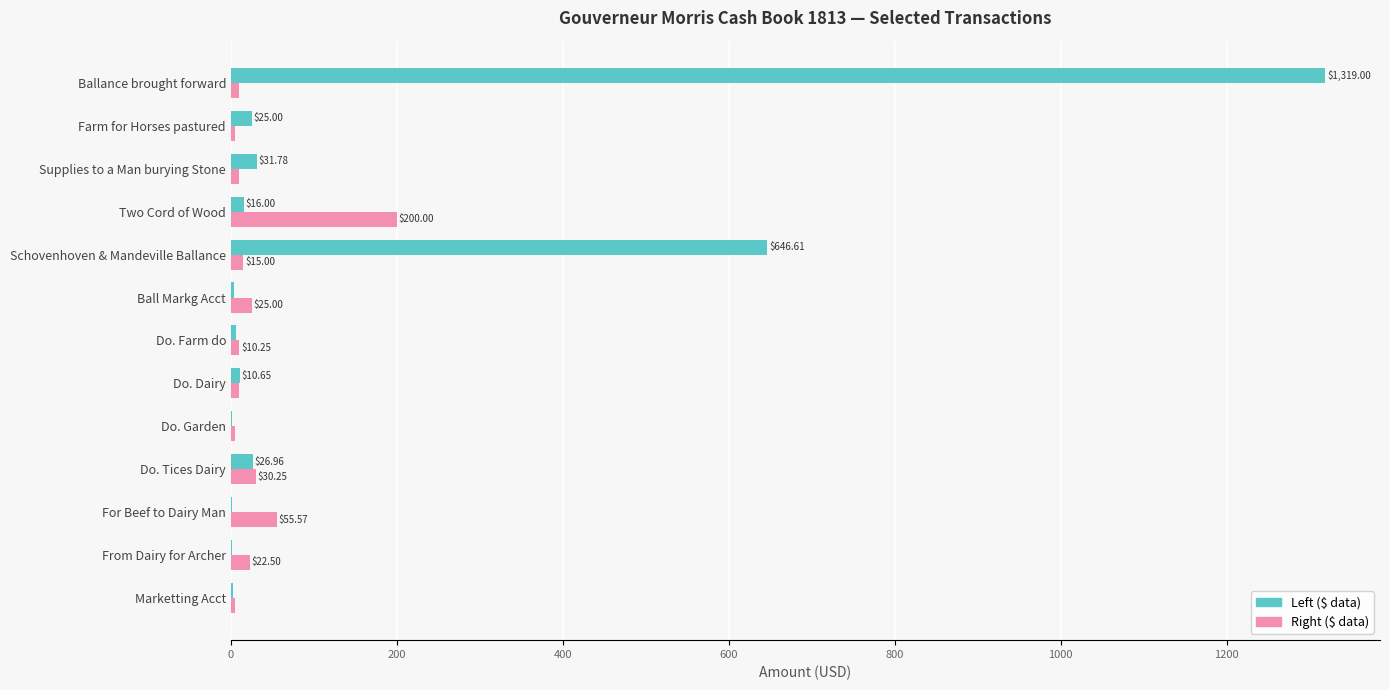

Which series has the largest total across all categories?

Left ($ data)